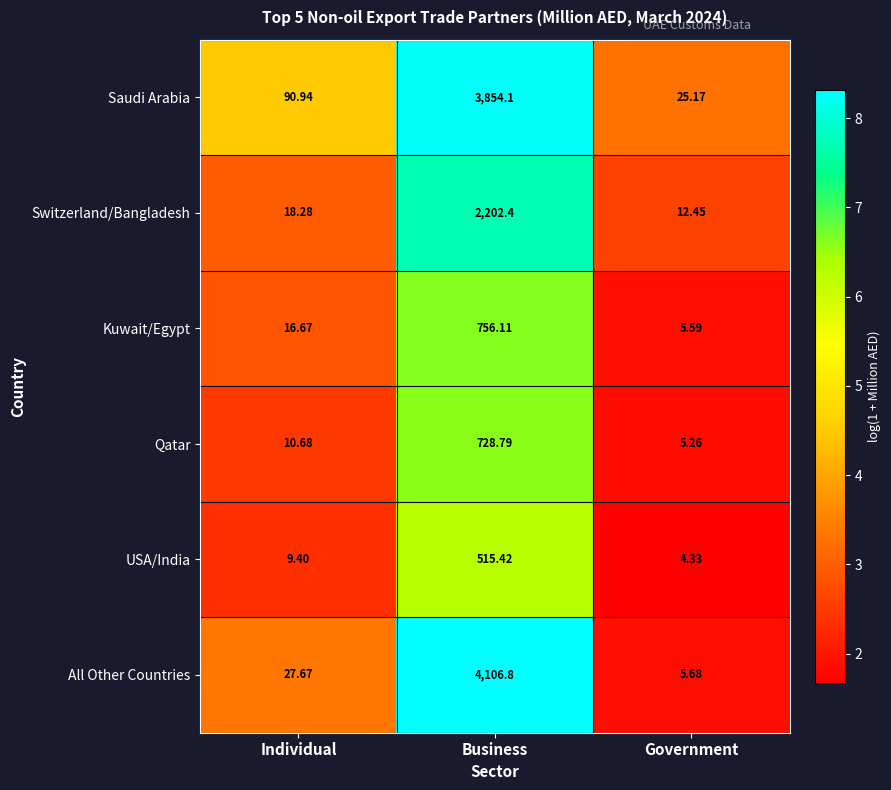

Which series has the largest total across all categories?

All Other Countries